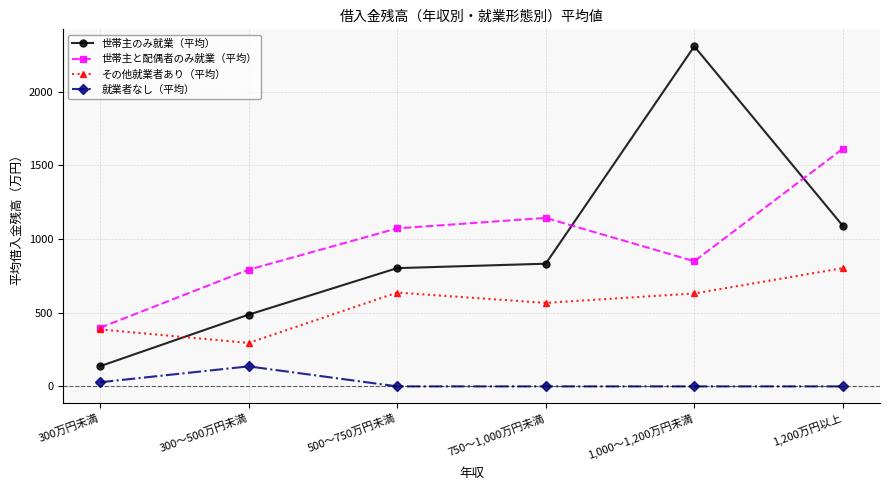

True or false: 就業者なし（平均） has more than 2 points higher than both neighbors.

False